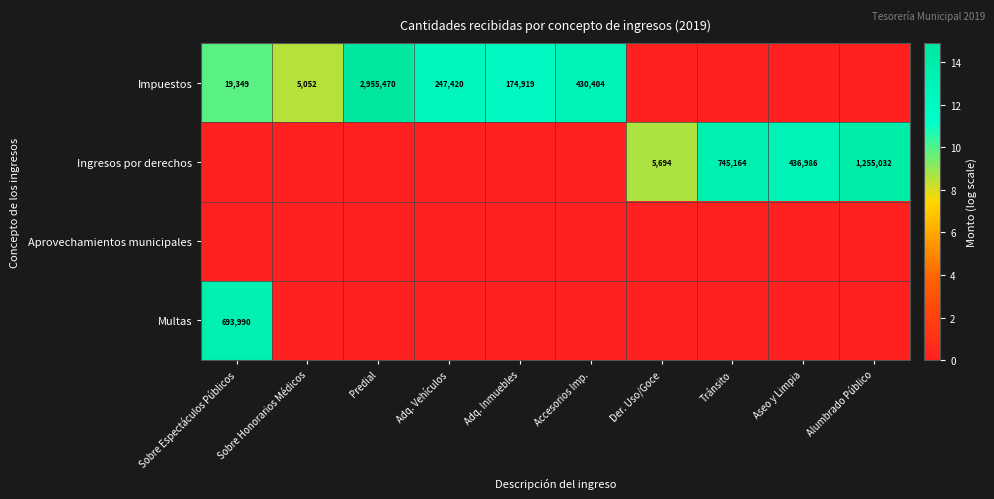

True or false: Multas has a value of 693990 at Sobre Espectáculos Públicos.

True